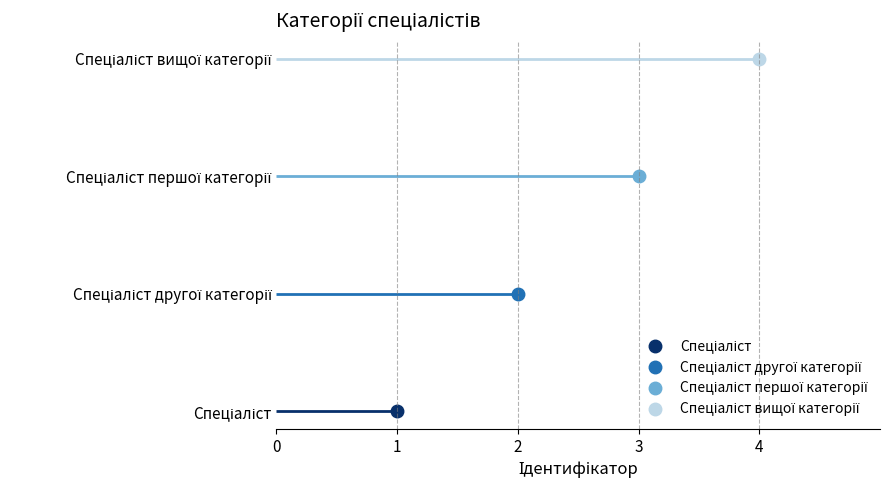

Between Спеціаліст and Спеціаліст вищої категорії, which is larger?

Спеціаліст вищої категорії